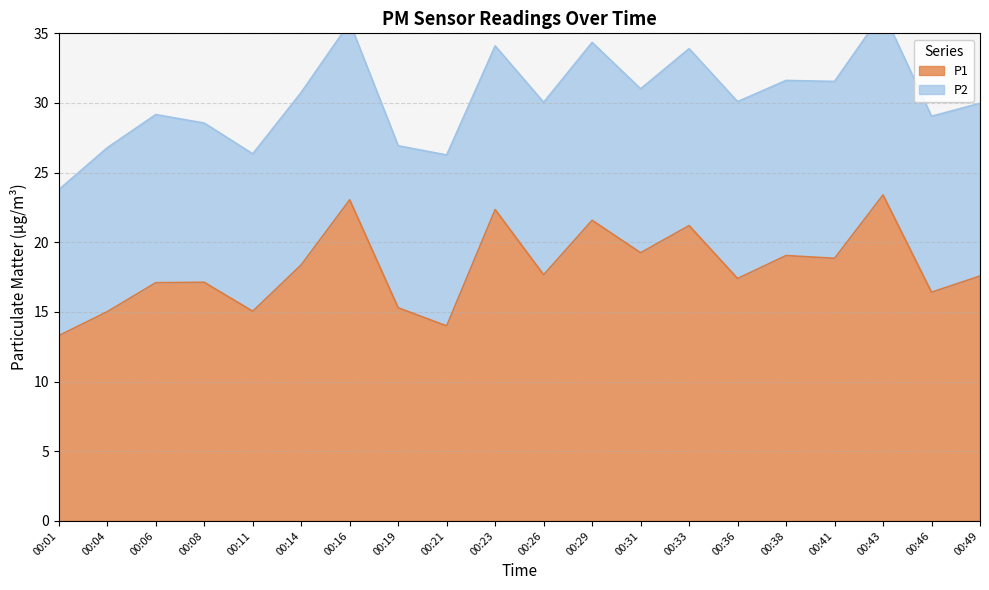

Does the chart display data point markers on the line(s)?

No